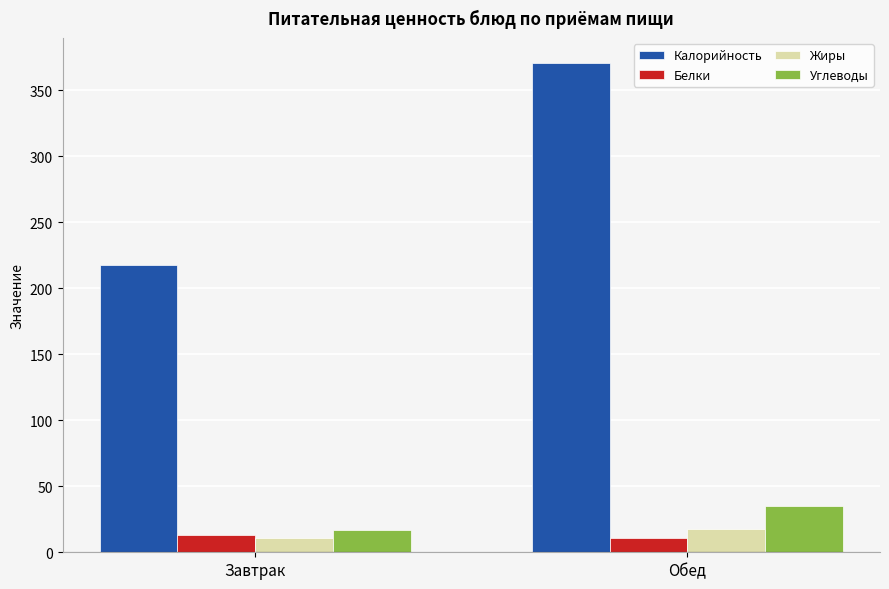

Are the bars grouped side by side (vs. stacked)?

Yes